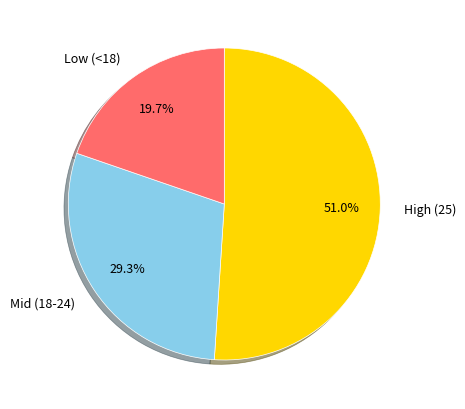

Count the number of slices in the pie.

3